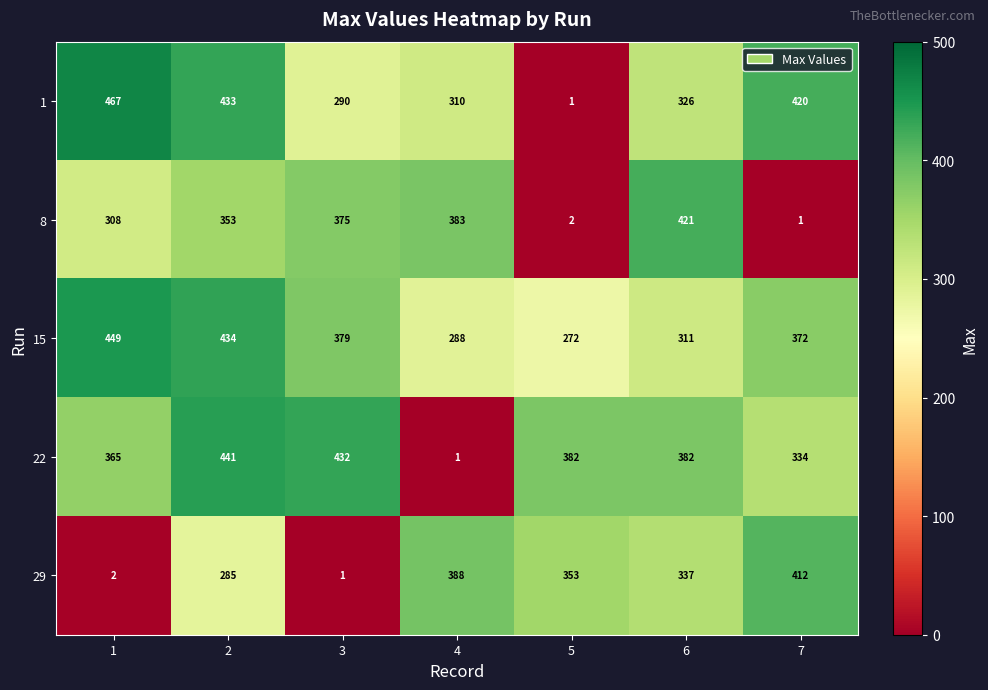

What is the average value of the 29 series?

254